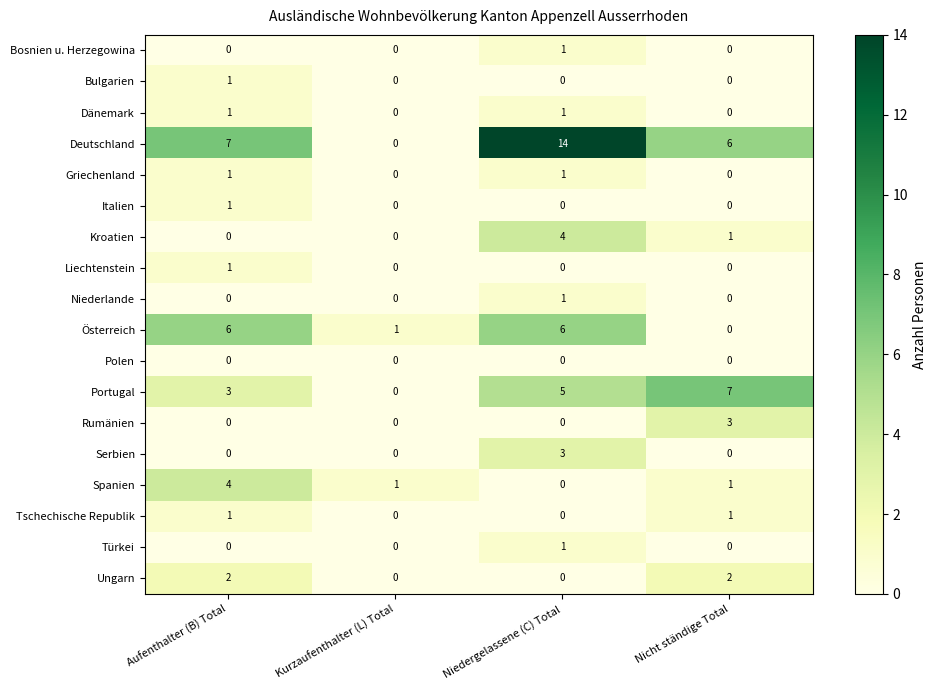

Is it true that Griechenland equals 0 at Aufenthalter (B) Total?

False